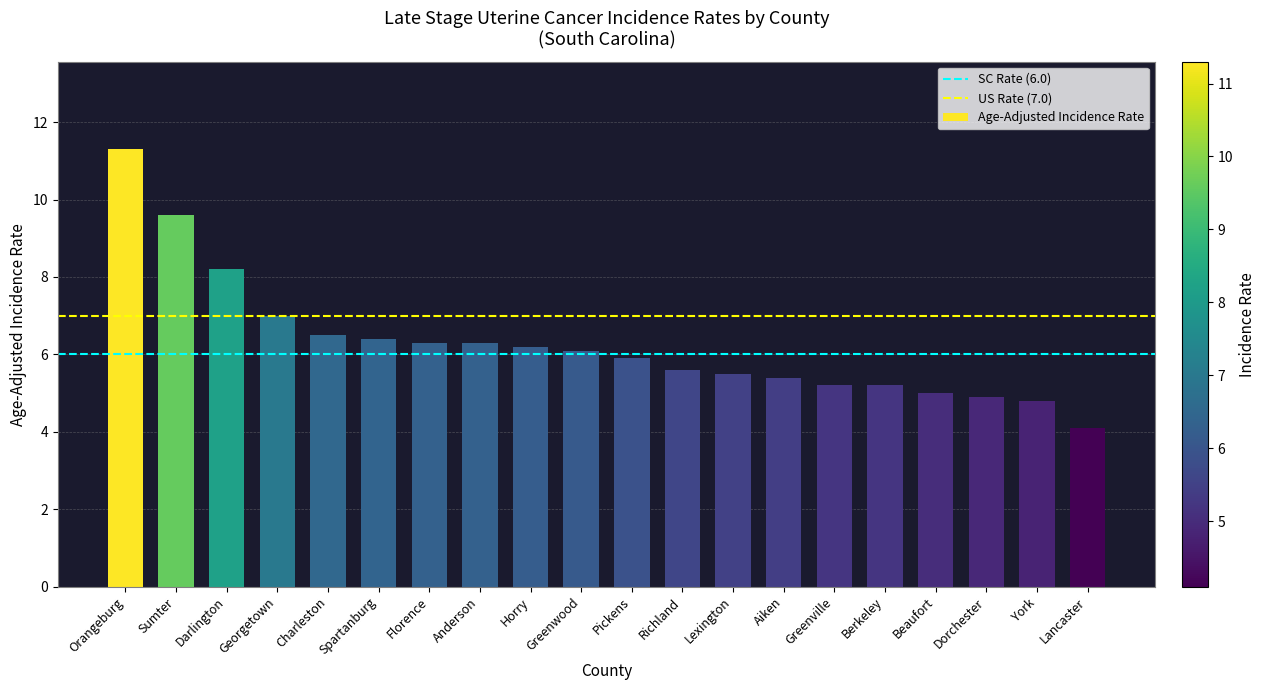

How many series are shown in this chart?

1